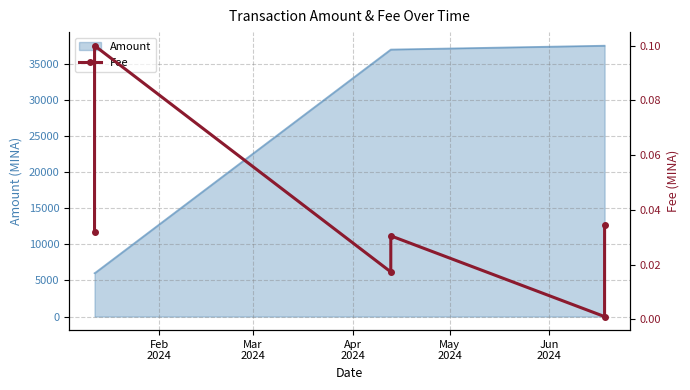

What is the minimum value for Amount?

5998.9